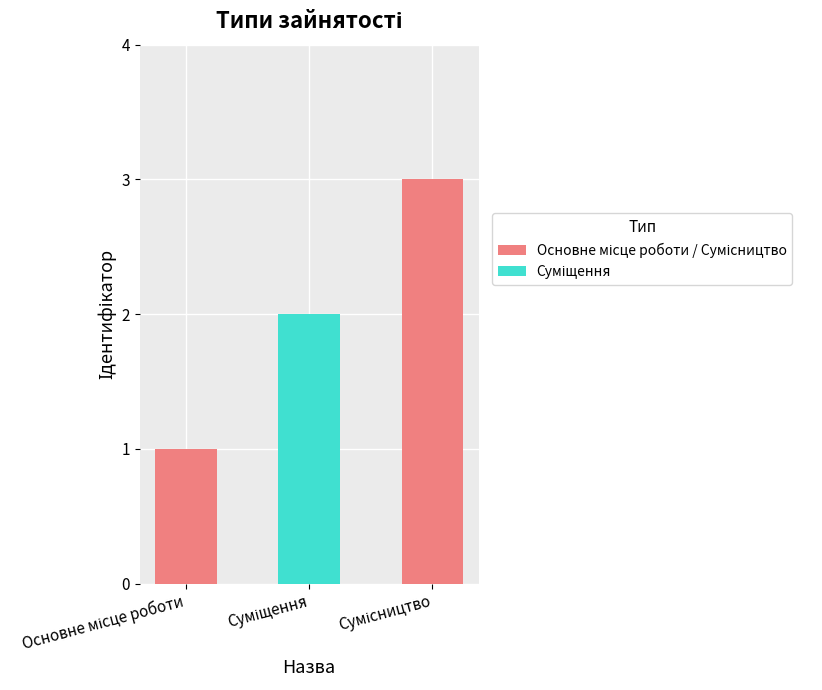

Reading right to left, transcribe all the data shown in this chart.

3	2	1